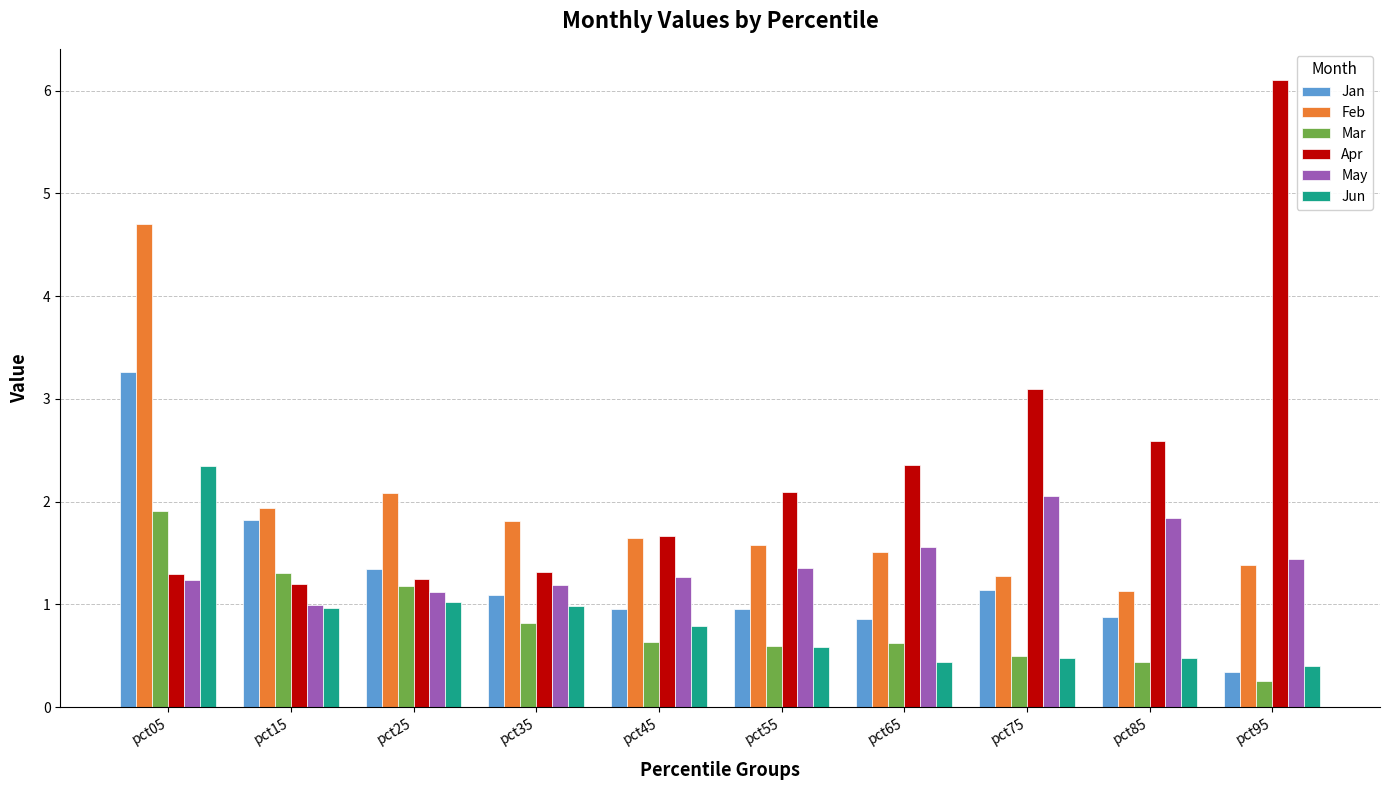

What is the total value across all series at pct45?

7.0